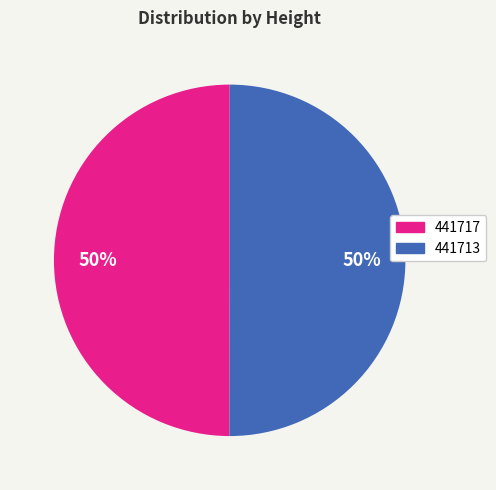

How many slices are in this pie chart?

2